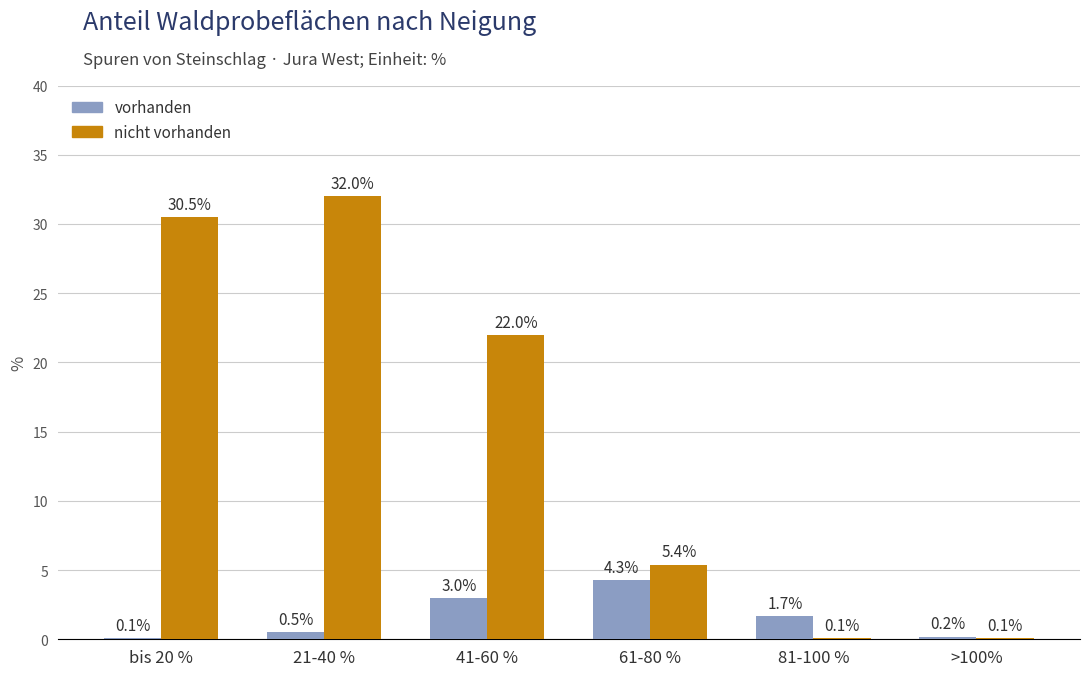

What is the sum of all nicht vorhanden values?

90.1